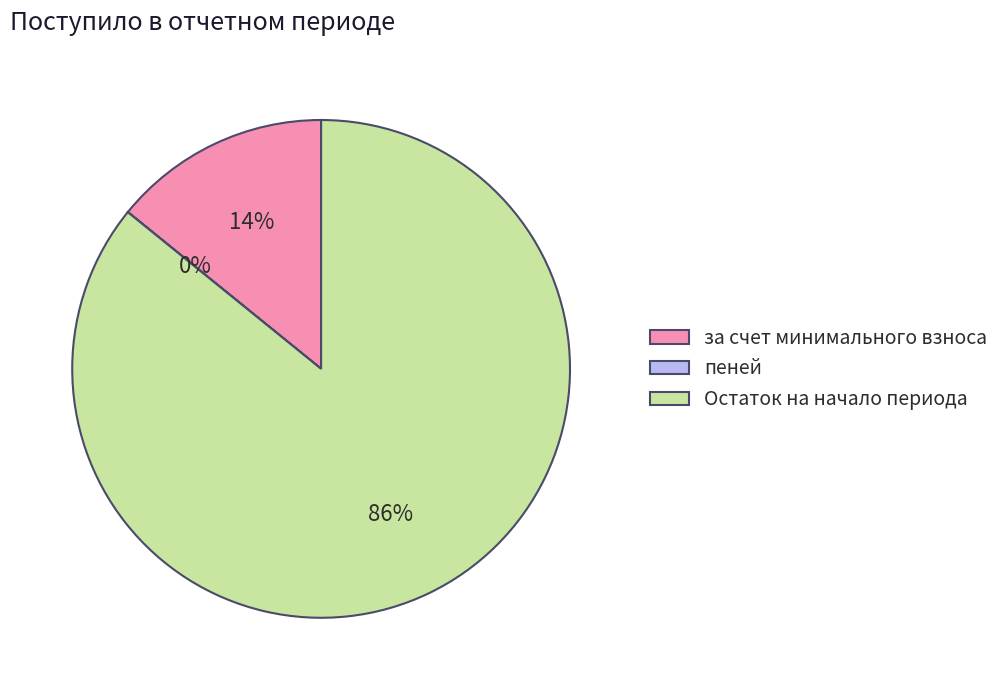

Is it true that за счет минимального взноса is 14% of the pie?

True